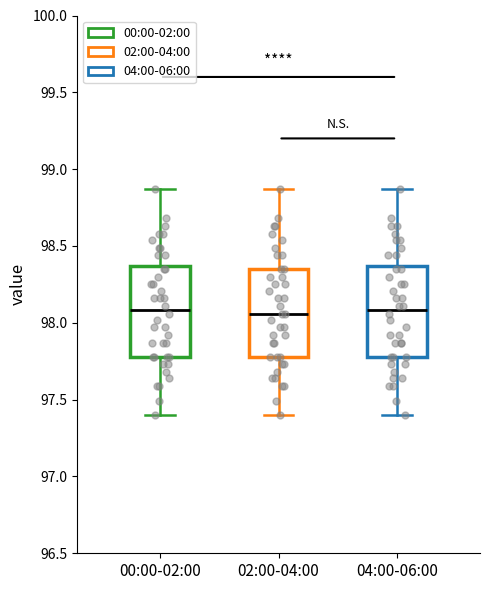

Reading left to right, read every box against the y-axis: the position of its median line, the range the box covers, and the ends of its whiskers. The values are not printed on the chart, so give them approximately, as read against the axis.

00:00-02:00: median 98.10, box 97.80 to 98.35, whiskers 97.40 to 98.85
02:00-04:00: median 98.05, box 97.80 to 98.35, whiskers 97.40 to 98.85
04:00-06:00: median 98.10, box 97.80 to 98.35, whiskers 97.40 to 98.85